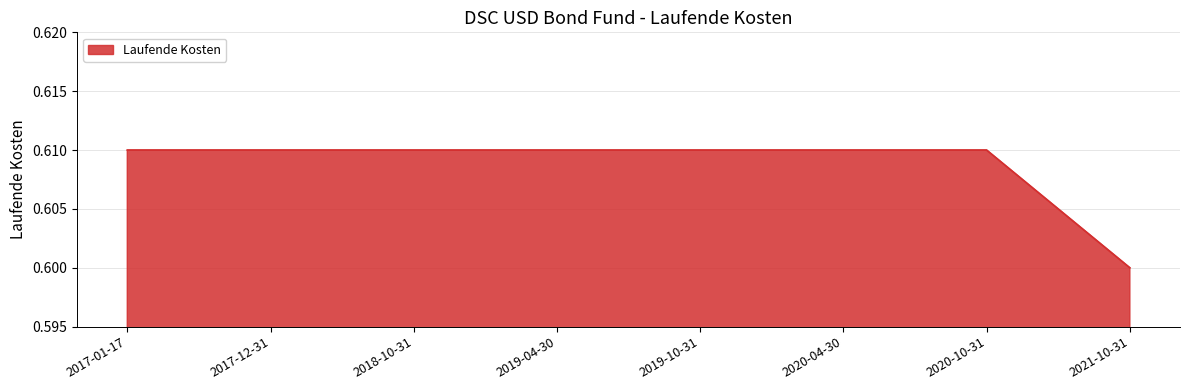

Does the chart have visible grid lines?

Yes